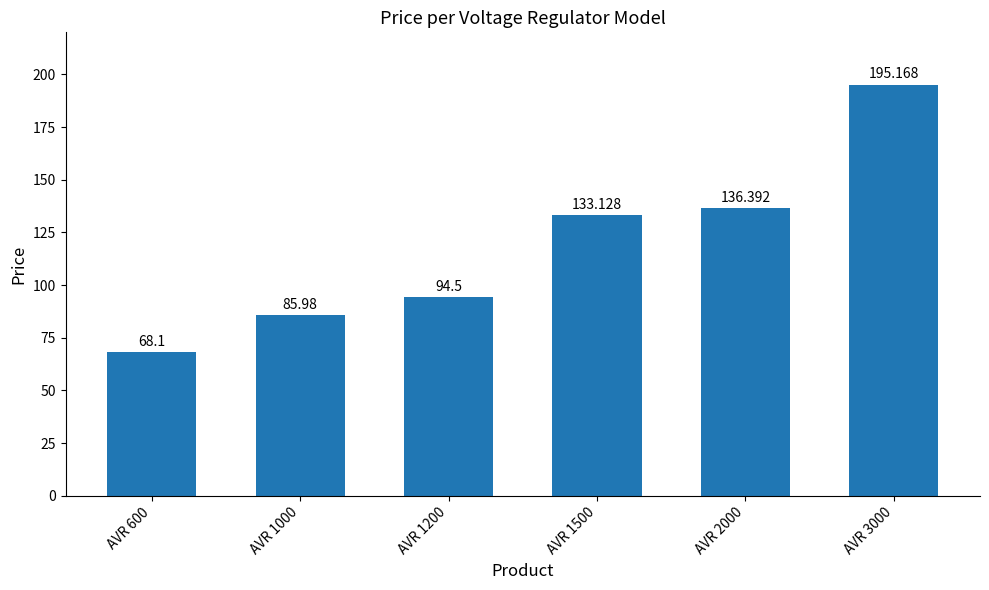

Reading left to right, extract all data points from this chart.

AVR 600=68.1	AVR 1000=86.0	AVR 1200=94.5	AVR 1500=133.1	AVR 2000=136.4	AVR 3000=195.2